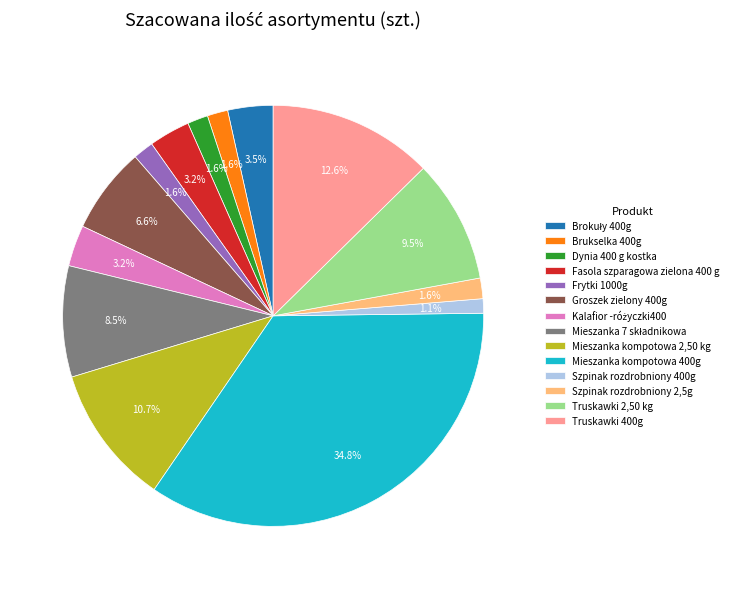

Which slice is the largest?

Mieszanka kompotowa 400g